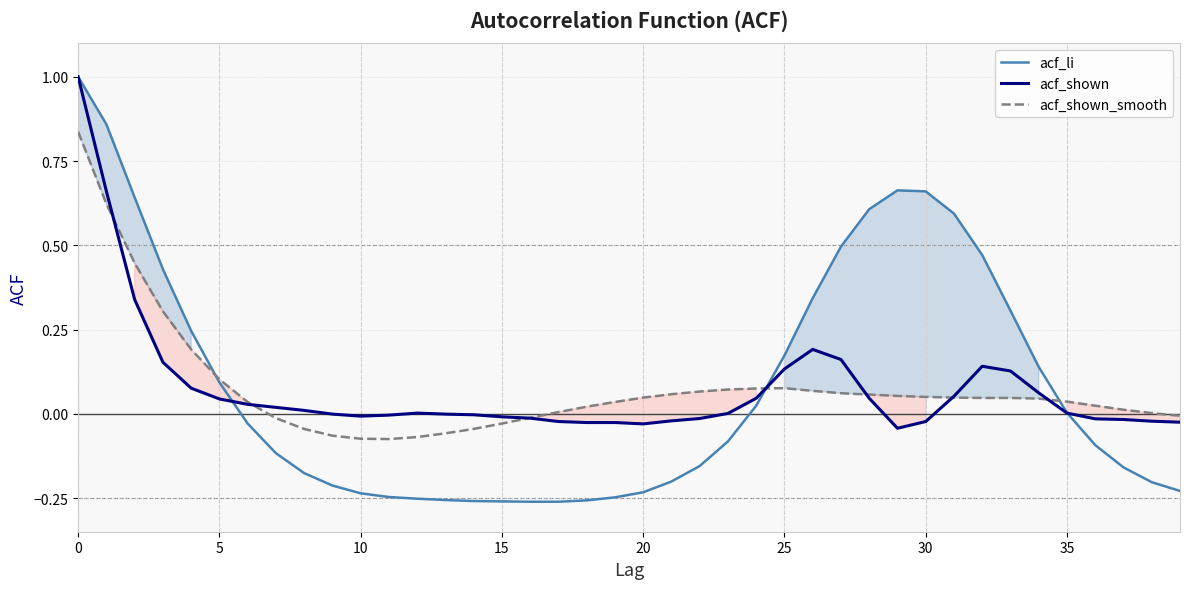

List the series in order of their peak value, highest first.

acf_li, acf_shown, acf_shown_smooth